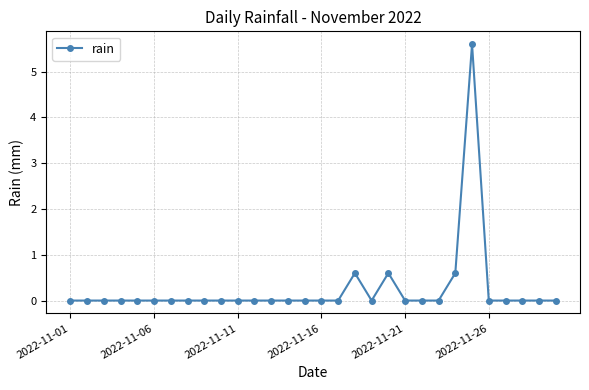

What is the maximum value shown in the chart?

5.6